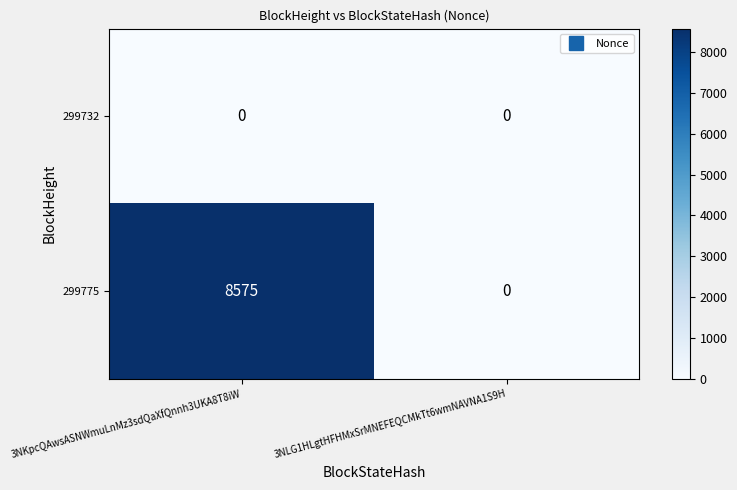

At which label is 299775 closest to 4287?

3NLG1HLgtHFHMxSrMNEFEQCMkTt6wmNAVNA1S9H